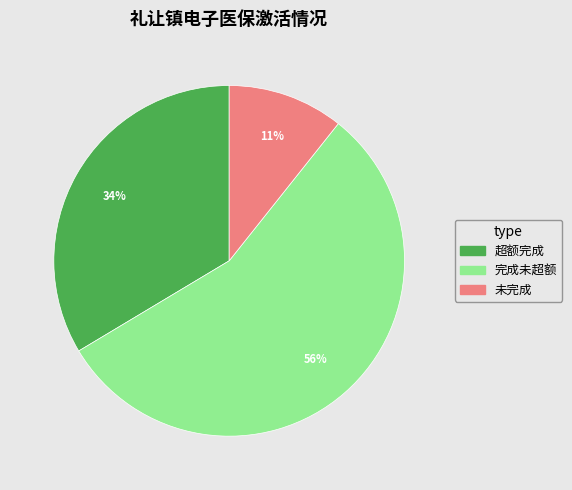

Which category accounts for the majority?

完成未超额